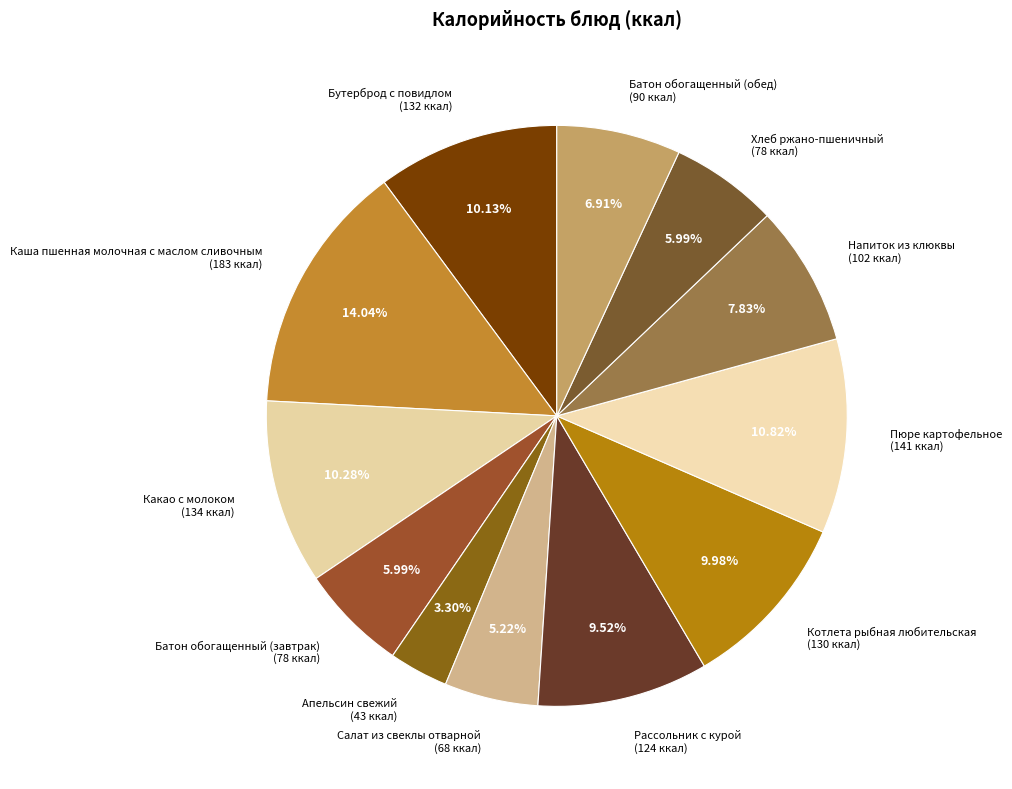

What is the ratio of the value at Каша пшенная молочная с маслом сливочным (183 ккал) to the value at Батон обогащенный (завтрак) (78 ккал)?

2.3